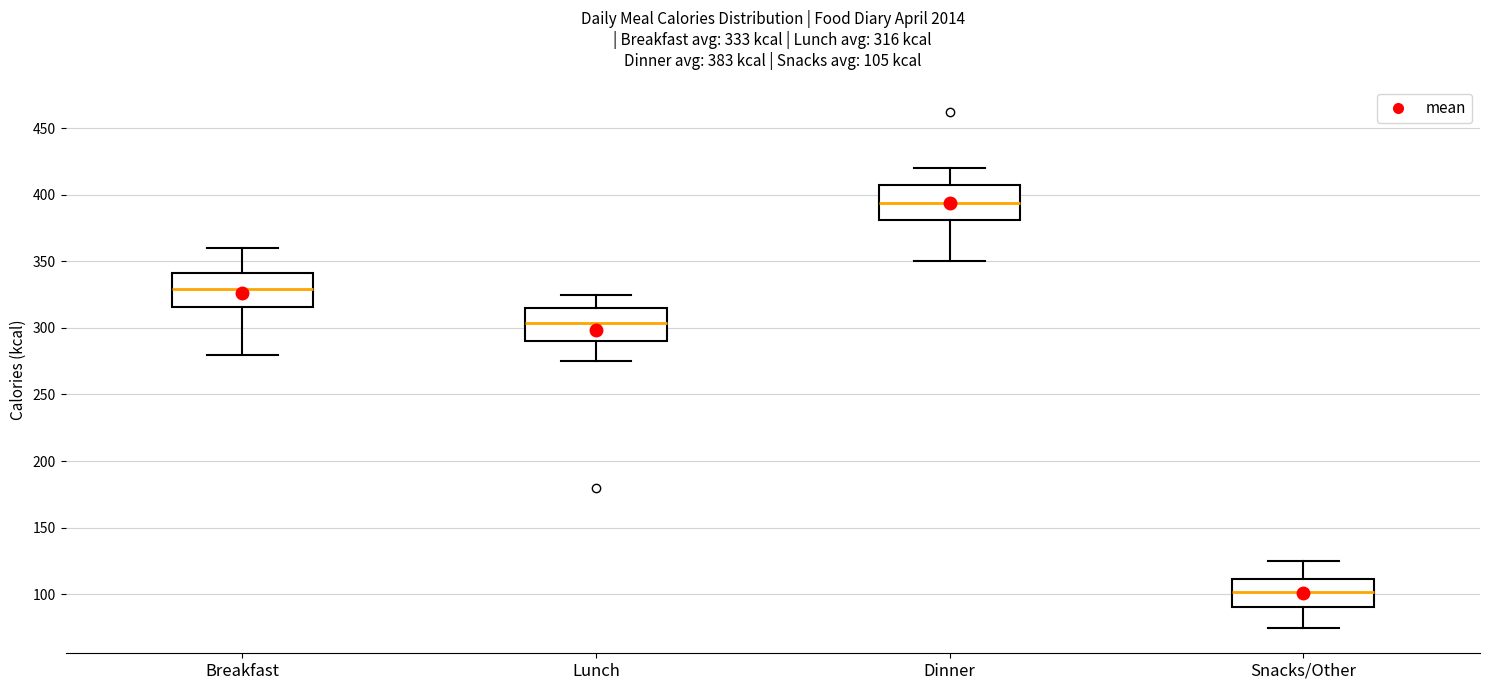

Which box's median line is the lowest?

Snacks/Other